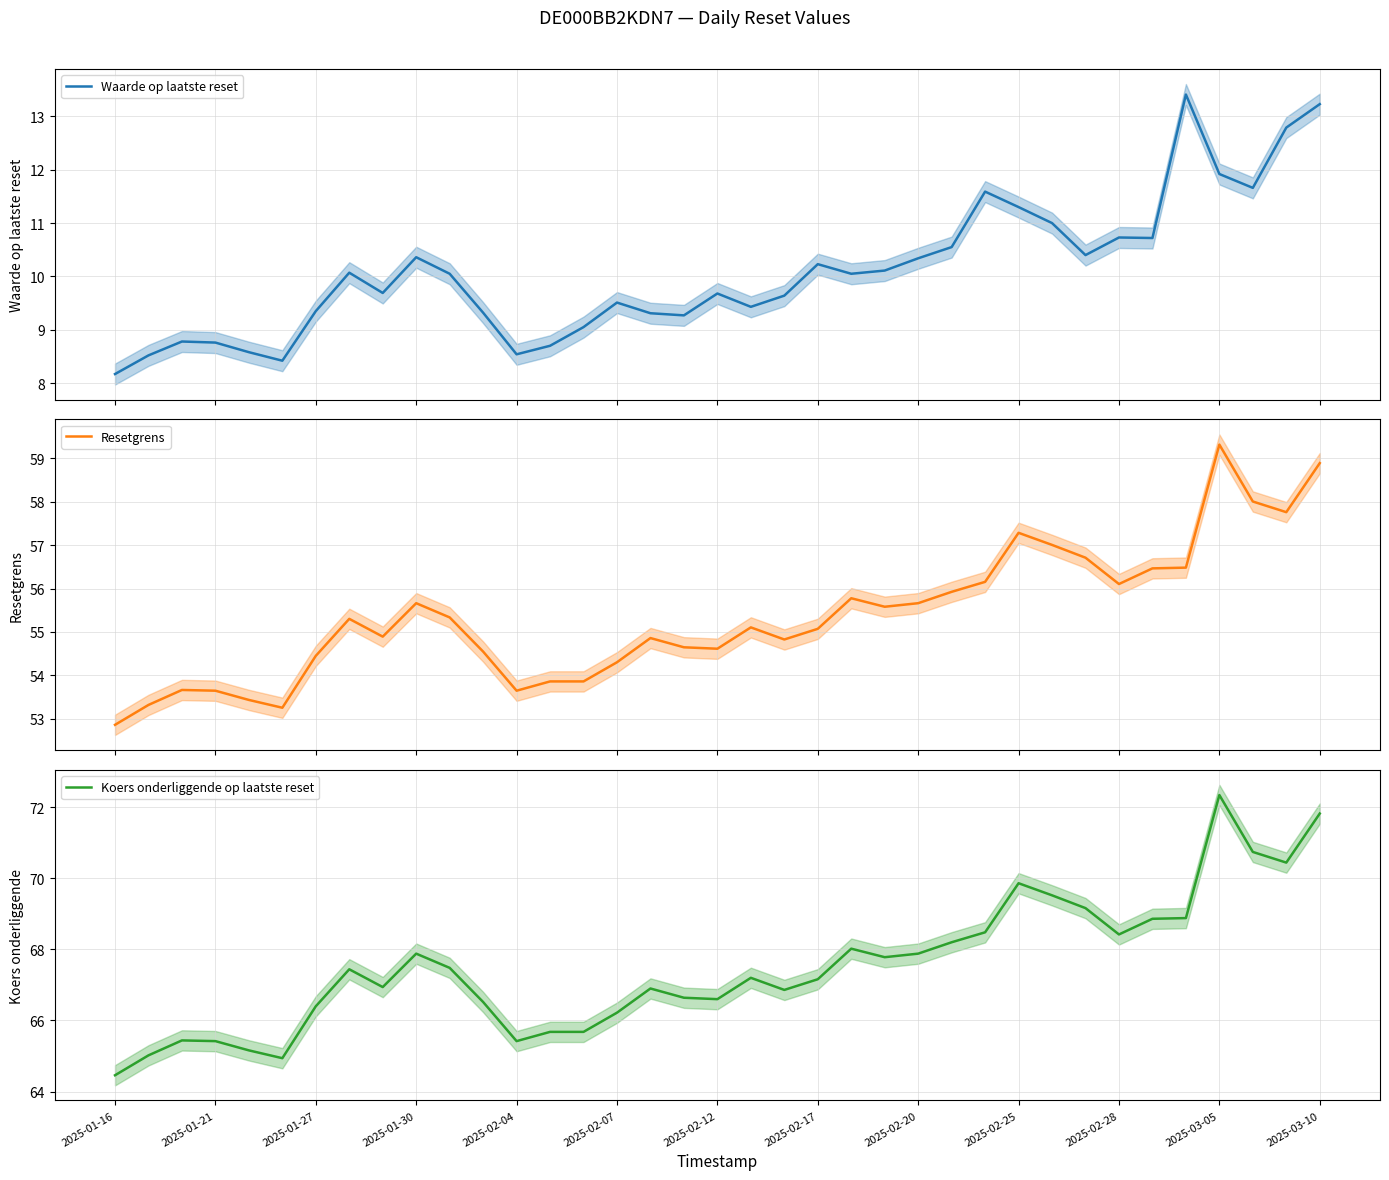

What is the value of the Waarde op laatste reset point at the 35th from the left?

11.7